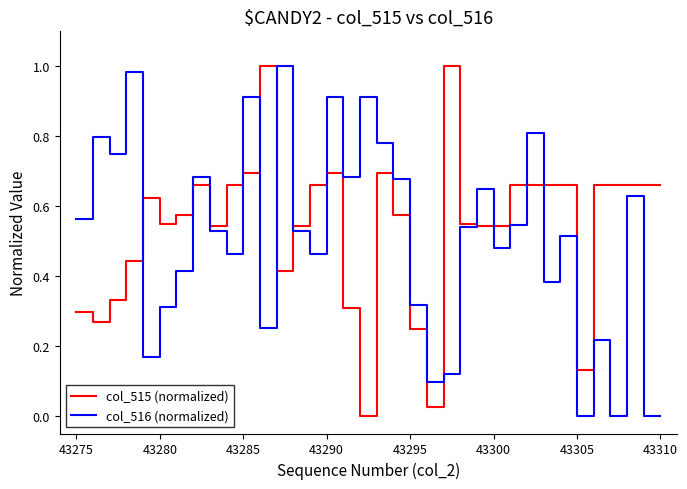

Reading left to right, list all the values displayed in this chart.

col_515 (normalized): 0.3	0.3	0.3	0.4	0.6	0.5	0.6	0.7	0.5	0.7	0.7	1.0	0.4	0.5	0.7	0.7	0.3	0.0	0.7	0.6	0.2	0.0	1.0	0.5	0.5	0.5	0.7	0.7	0.7	0.7	0.1	0.7	0.7	0.7	0.7	0.7
col_516 (normalized): 0.6	0.8	0.7	1.0	0.2	0.3	0.4	0.7	0.5	0.5	0.9	0.3	1.0	0.5	0.5	0.9	0.7	0.9	0.8	0.7	0.3	0.1	0.1	0.5	0.7	0.5	0.5	0.8	0.4	0.5	0.0	0.2	0.0	0.6	0.0	0.0